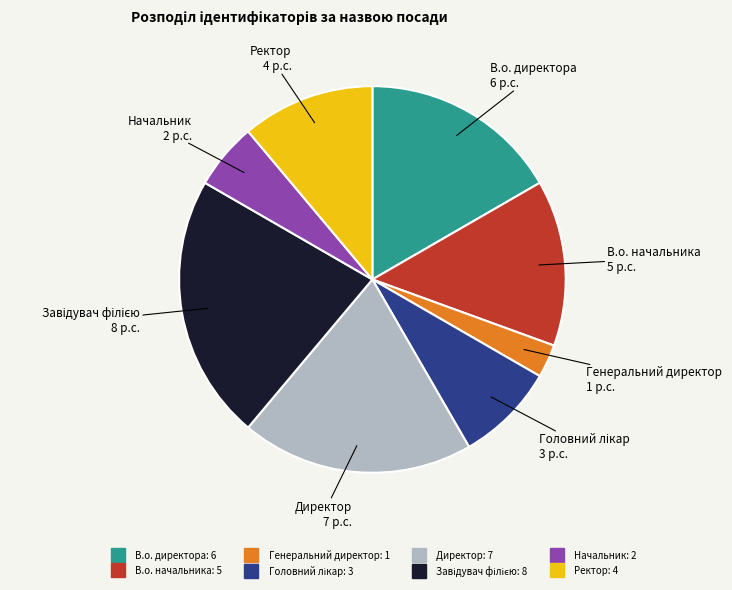

Which category has the smallest portion of the pie?

Генеральний директор